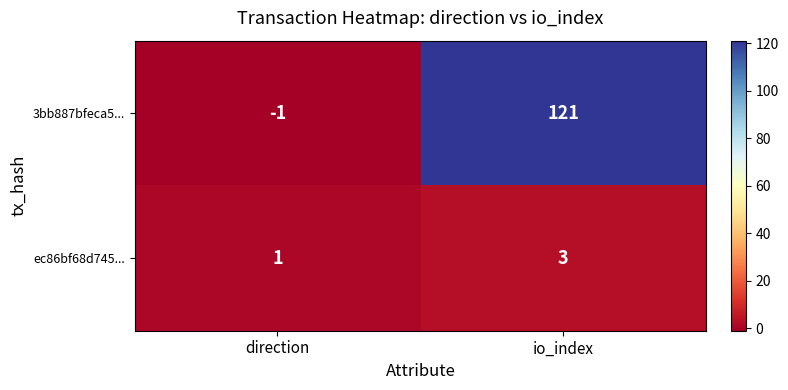

How many data points in ec86bf68d745... are less than 3?

1